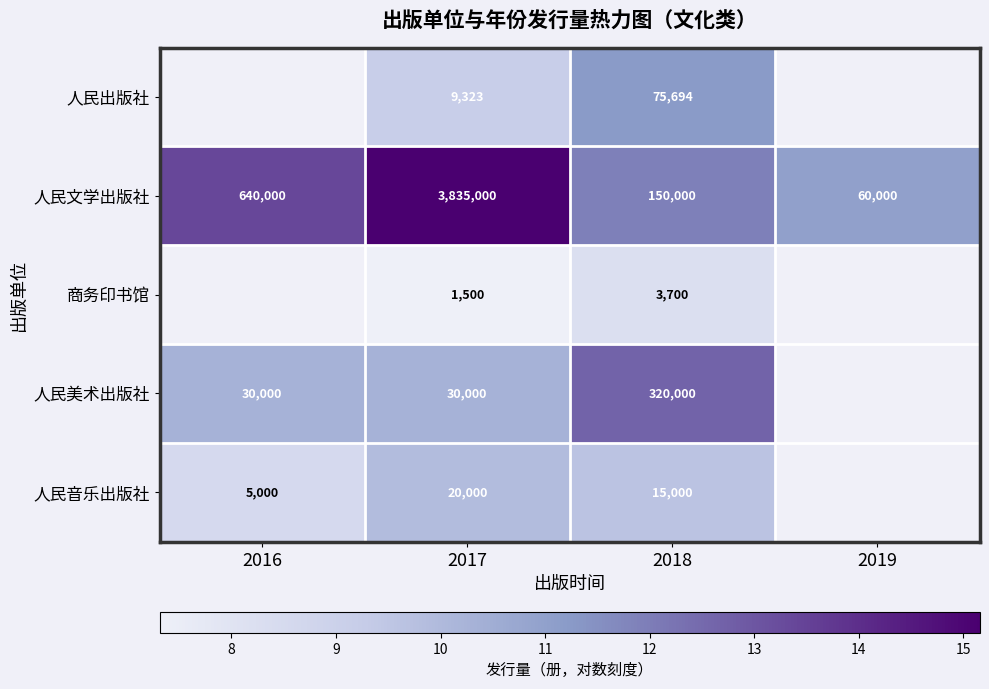

At which category is the sum across all series the highest?

2018